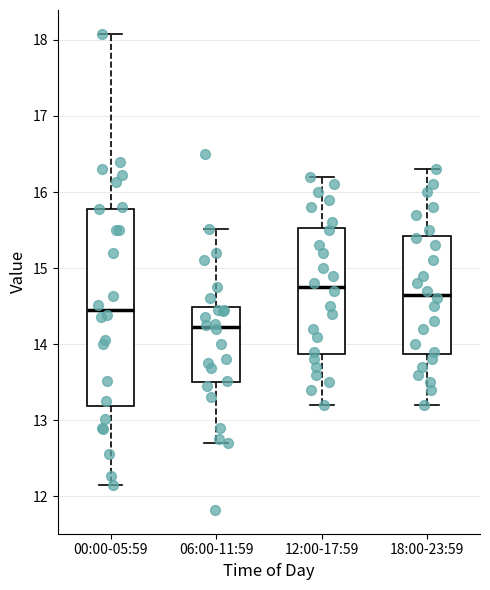

Which box is the tallest, from its lower edge to its upper edge?

00:00-05:59